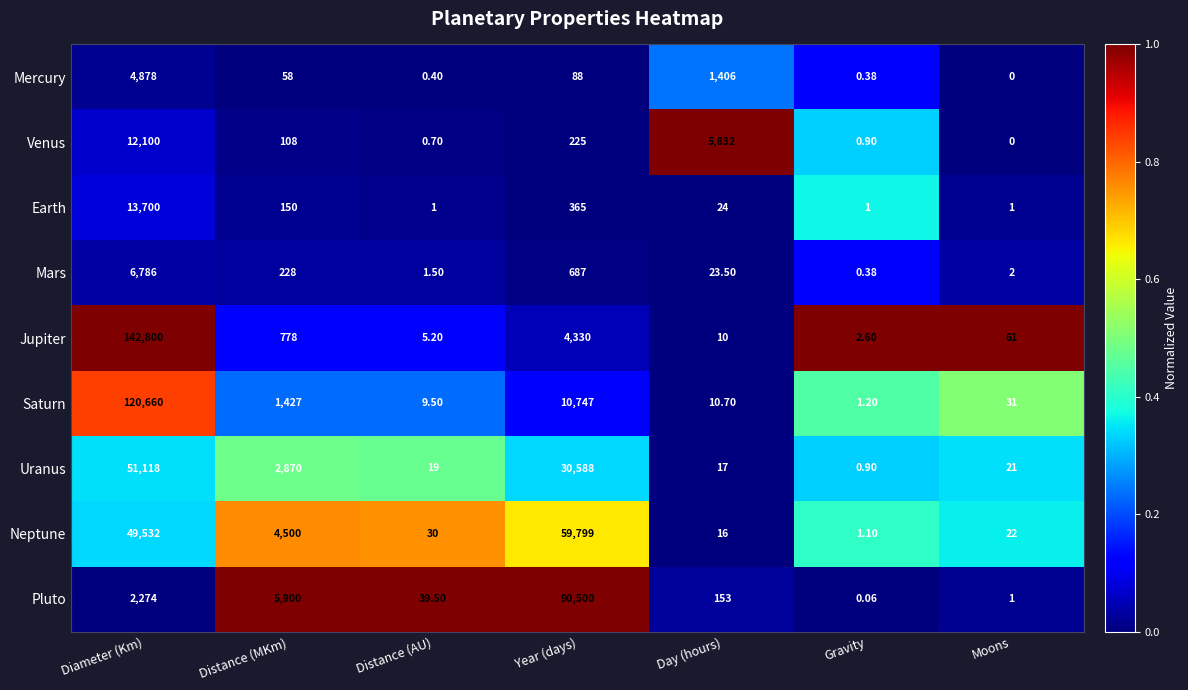

Which series changed the most between Distance (MKm) and Gravity?

Pluto